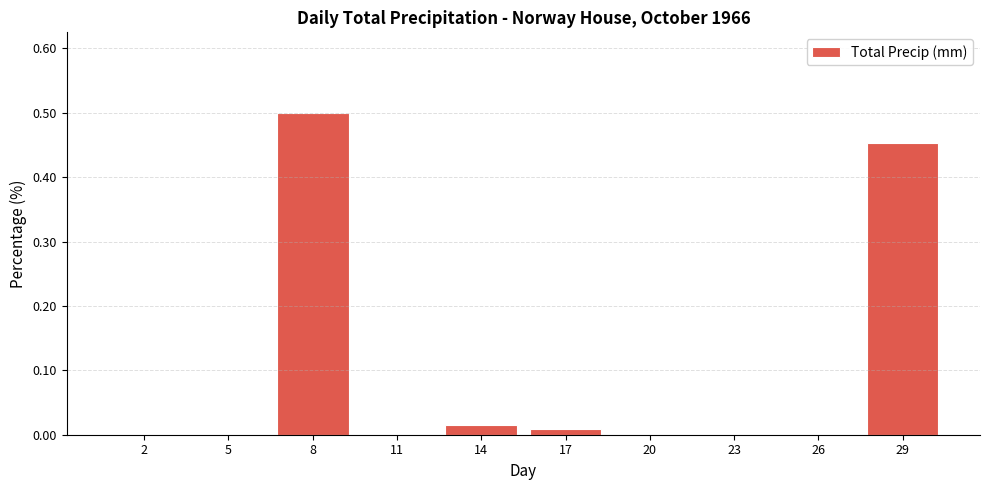

Between 29 and 8, which is larger?

8